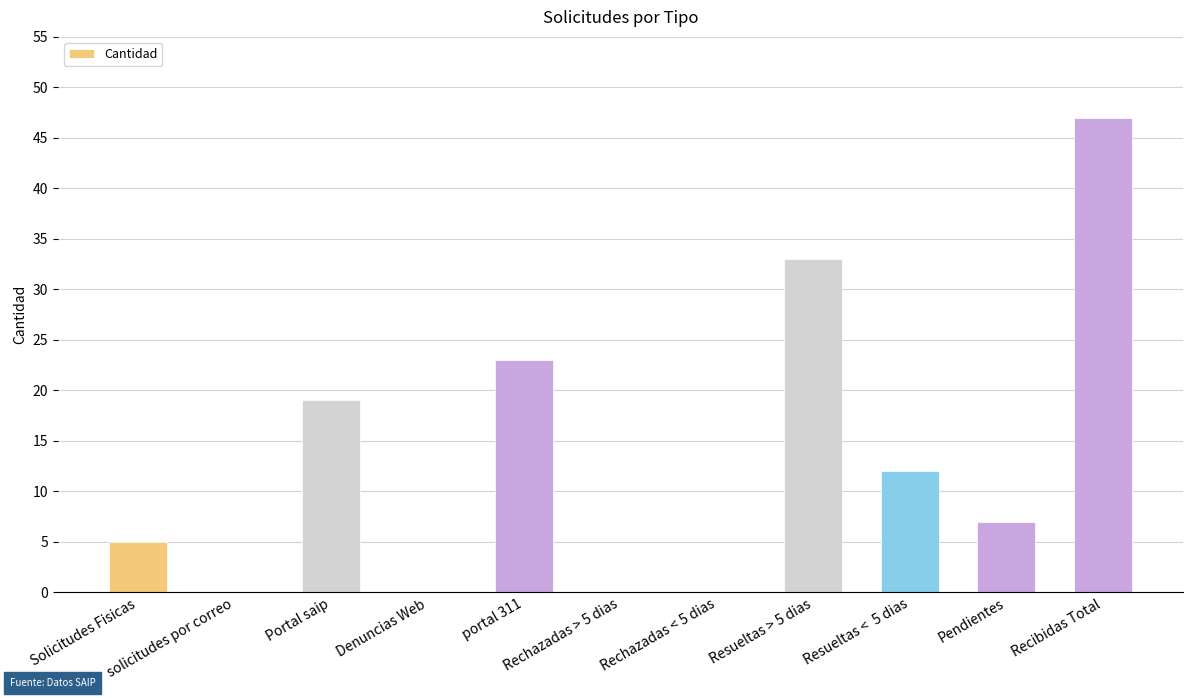

What is the sum of the values at Resueltas <  5 dias and Rechazadas > 5 dias?

12